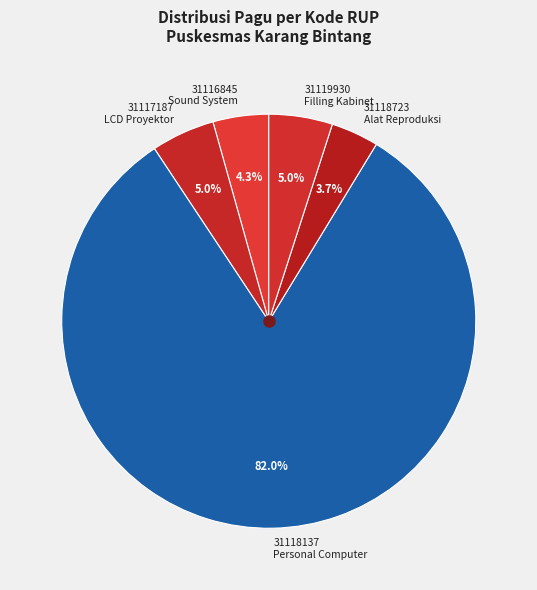

Which slice is the largest?

31118137 Personal Computer